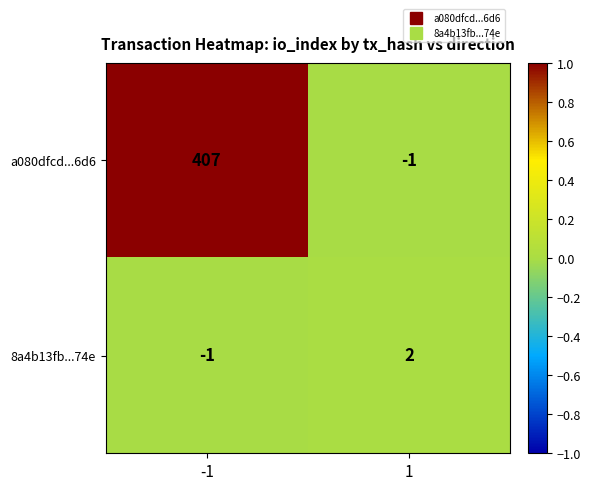

What is the spread (max minus min) of values at -1?

408